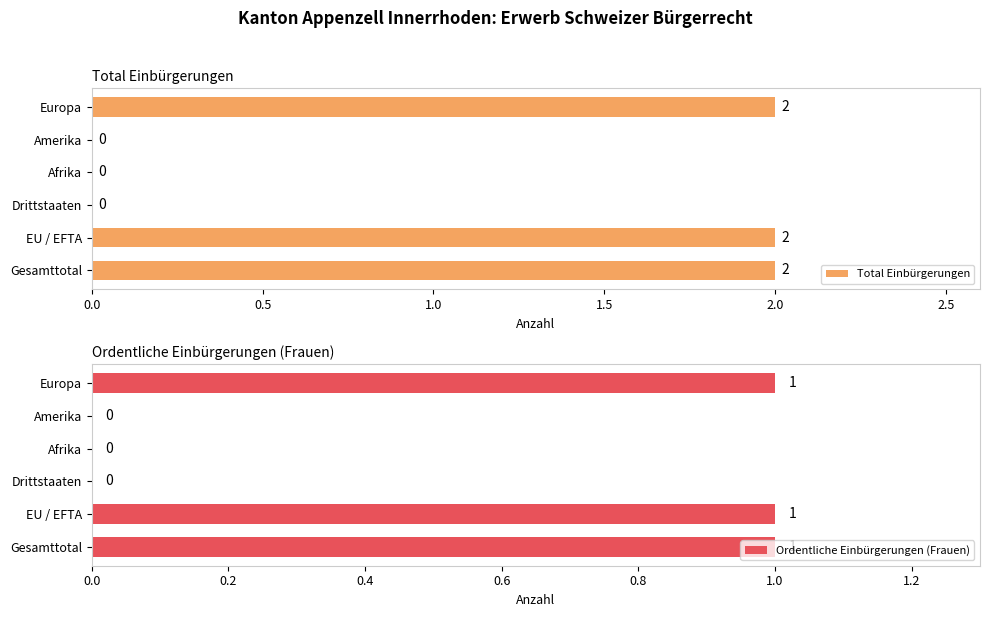

Does the chart contain any negative values?

No